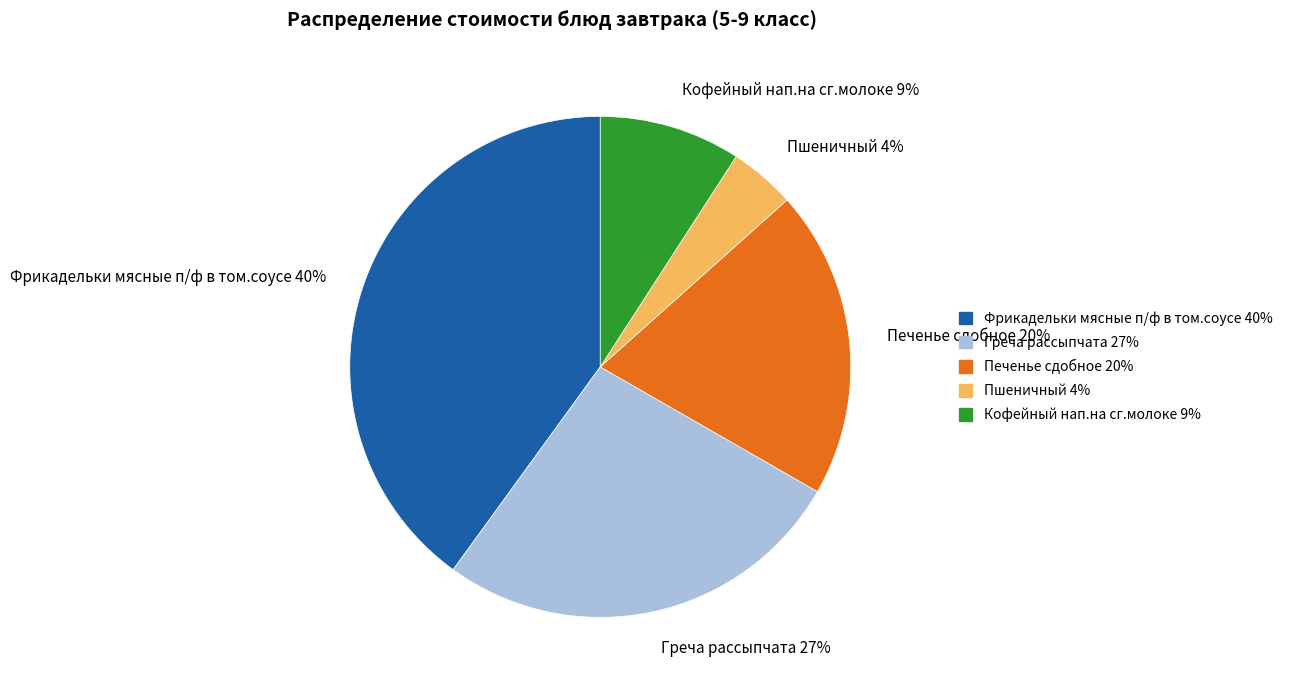

Rank the categories by value from highest to lowest.

Фрикадельки мясные п/ф в том.соусе, Греча рассыпчата, Печенье сдобное, Кофейный нап.на сг.молоке, Пшеничный